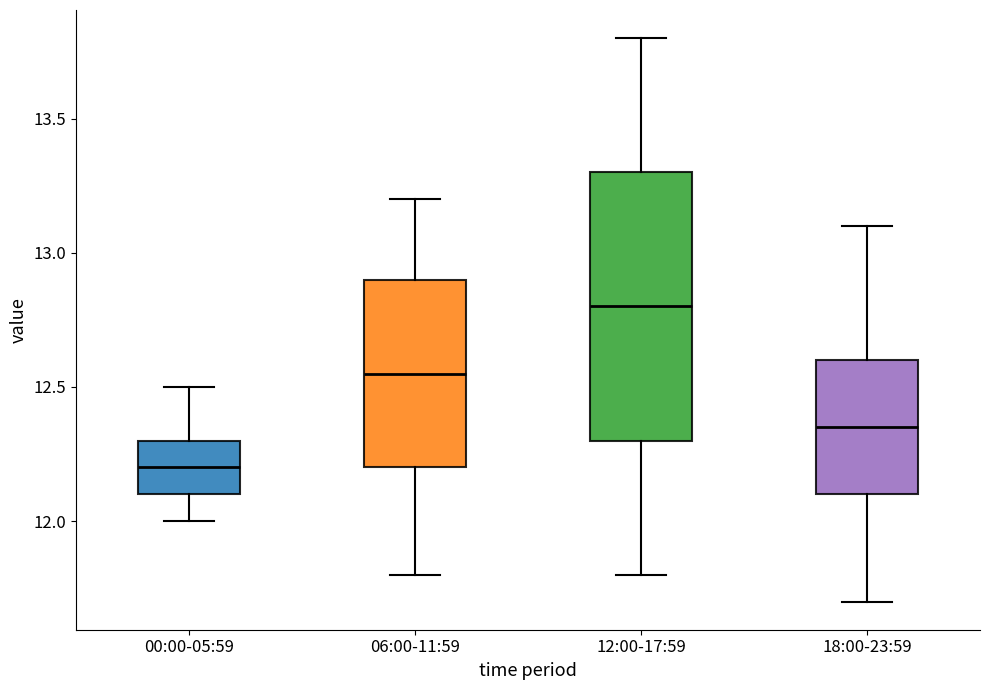

Reading left to right, read every box against the y-axis: the position of its median line, the range the box covers, and the ends of its whiskers. The values are not printed on the chart, so give them approximately, as read against the axis.

00:00-05:59: median 12.20, box 12.10 to 12.30, whiskers 12.00 to 12.50
06:00-11:59: median 12.55, box 12.20 to 12.90, whiskers 11.80 to 13.20
12:00-17:59: median 12.80, box 12.30 to 13.30, whiskers 11.80 to 13.80
18:00-23:59: median 12.35, box 12.10 to 12.60, whiskers 11.70 to 13.10